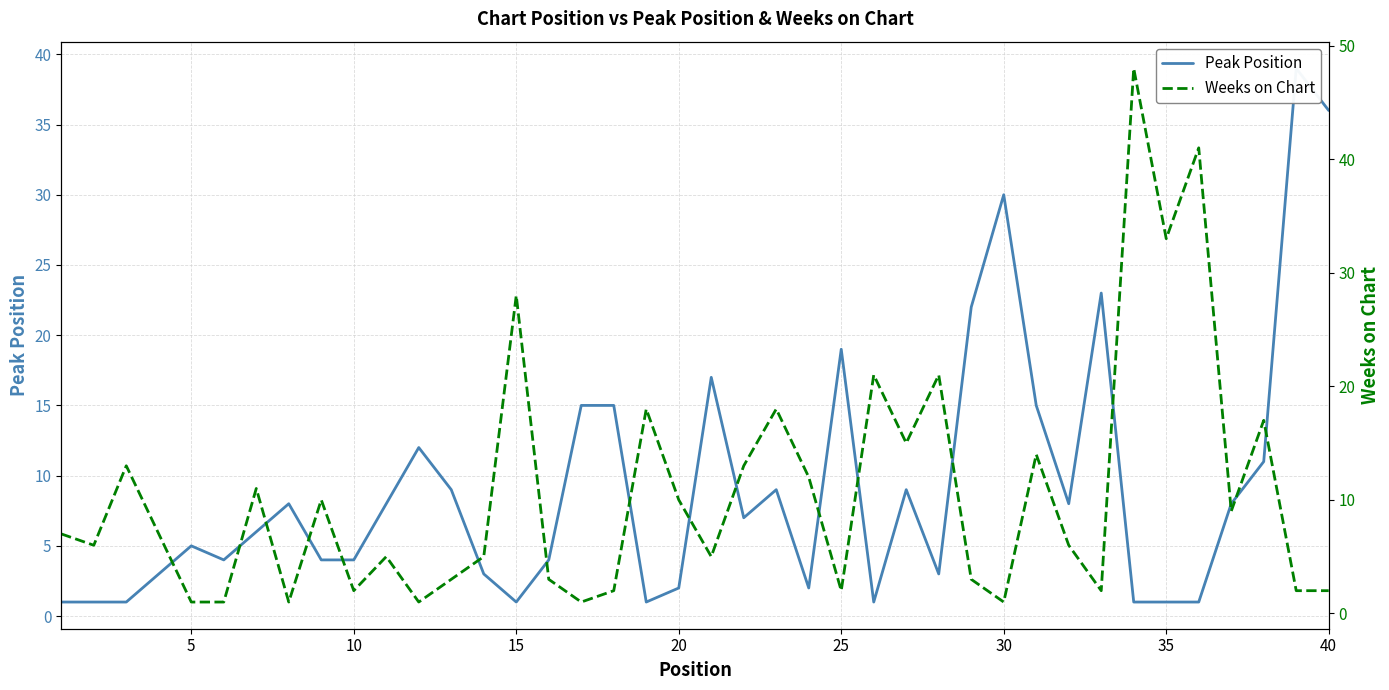

Does the chart display data point markers on the line(s)?

No